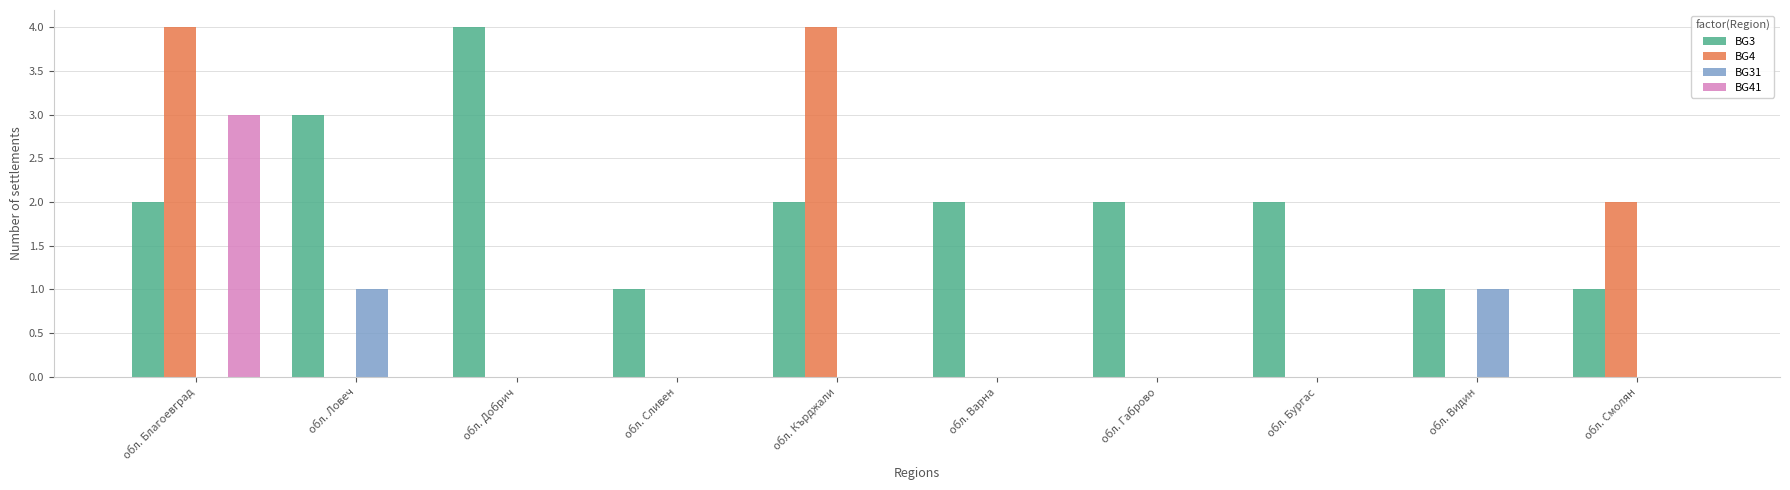

Which series has the largest total across all categories?

BG3